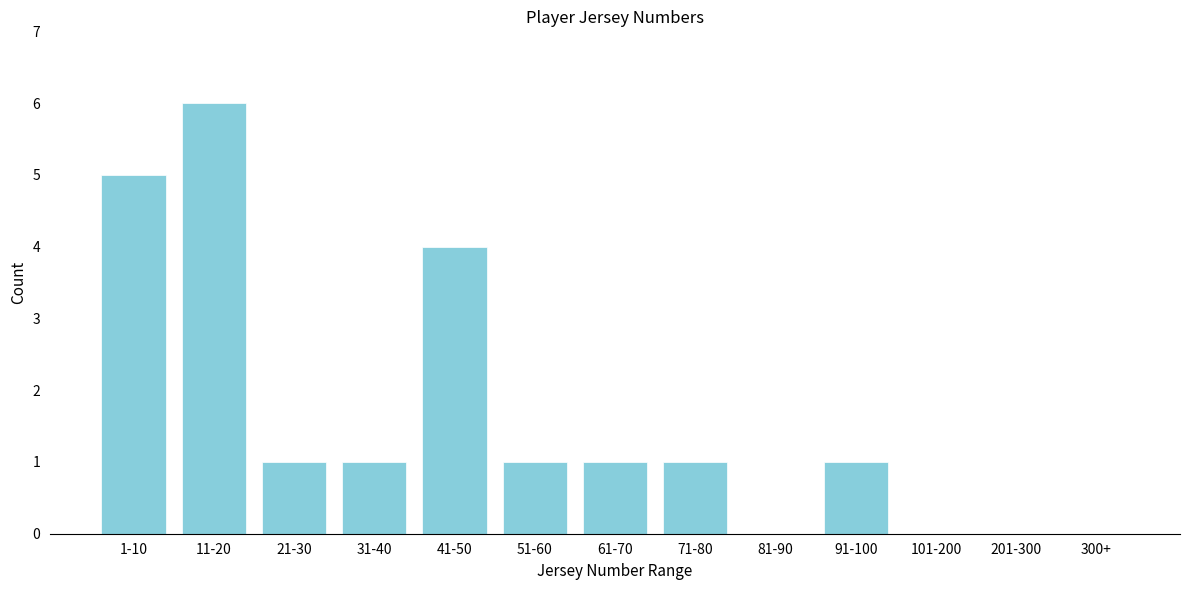

What is the change in value from 1-10 to 71-80?

-4